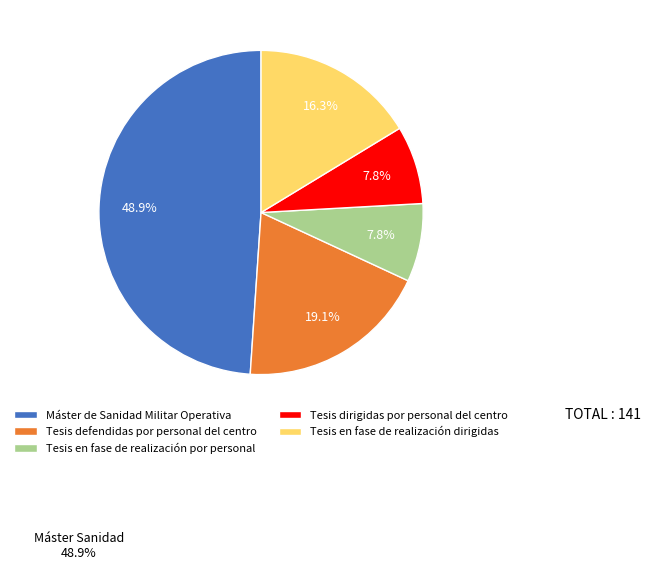

What percentage is the Tesis dirigidas por personal del centro slice, to the nearest percent?

8%